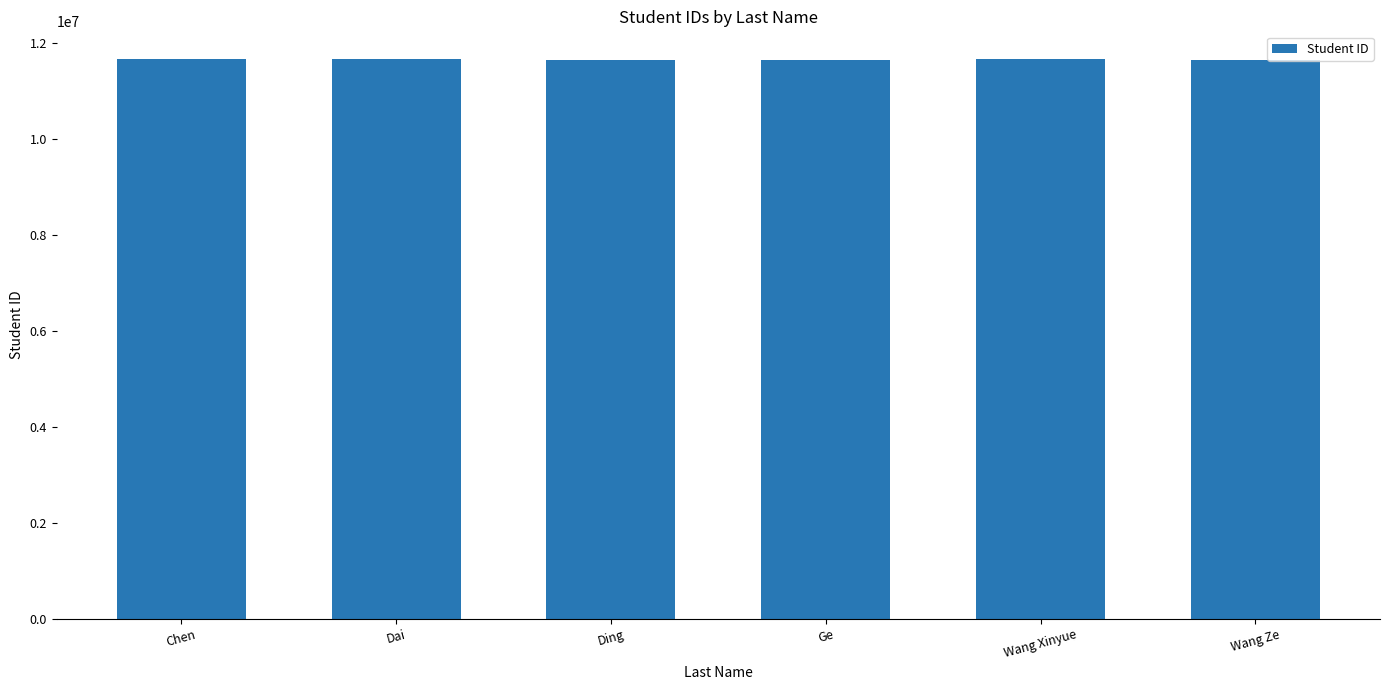

The chart shows a value of 11662118 at Chen. True or false?

True